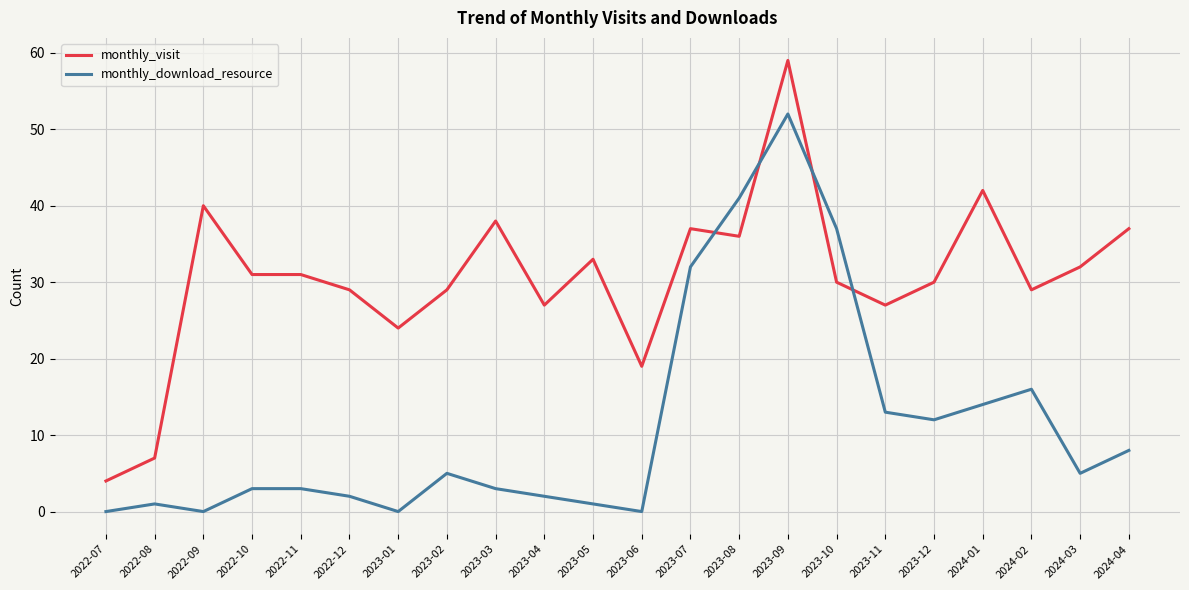

Rank the series at 2022-12 from highest to lowest value.

monthly_visit, monthly_download_resource